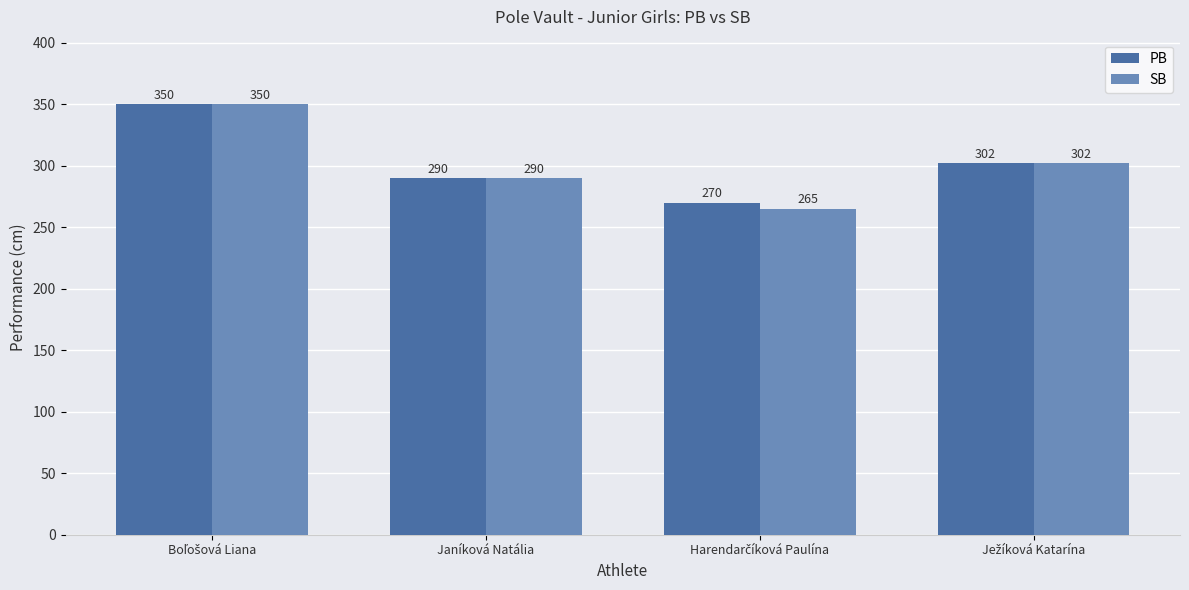

Rank the series by their average value, from highest to lowest.

PB, SB